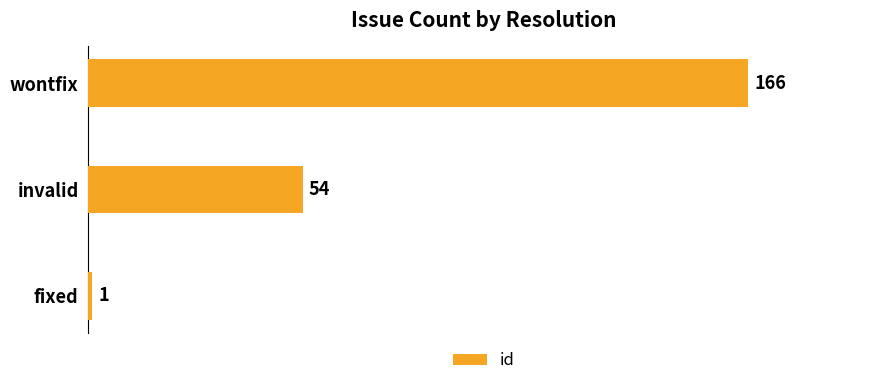

What is the difference between the maximum and minimum values?

165